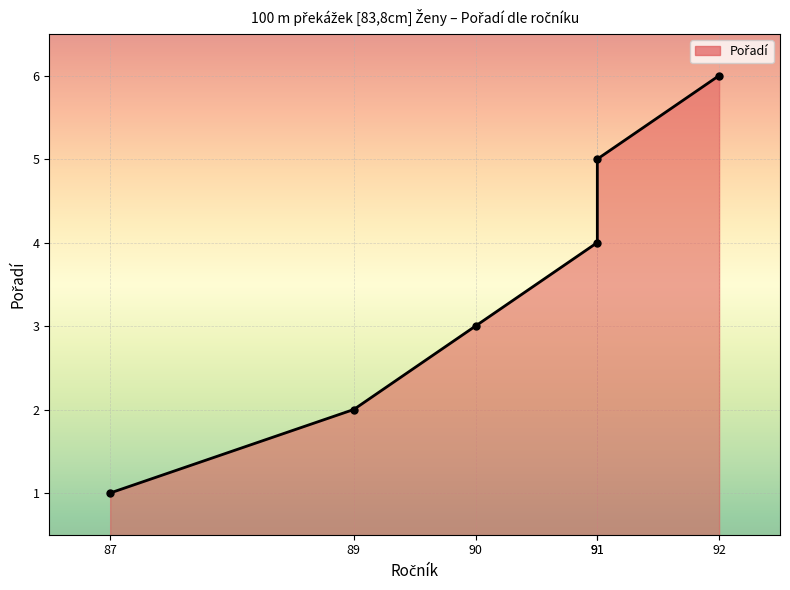

Does the chart display data point markers on the line(s)?

Yes